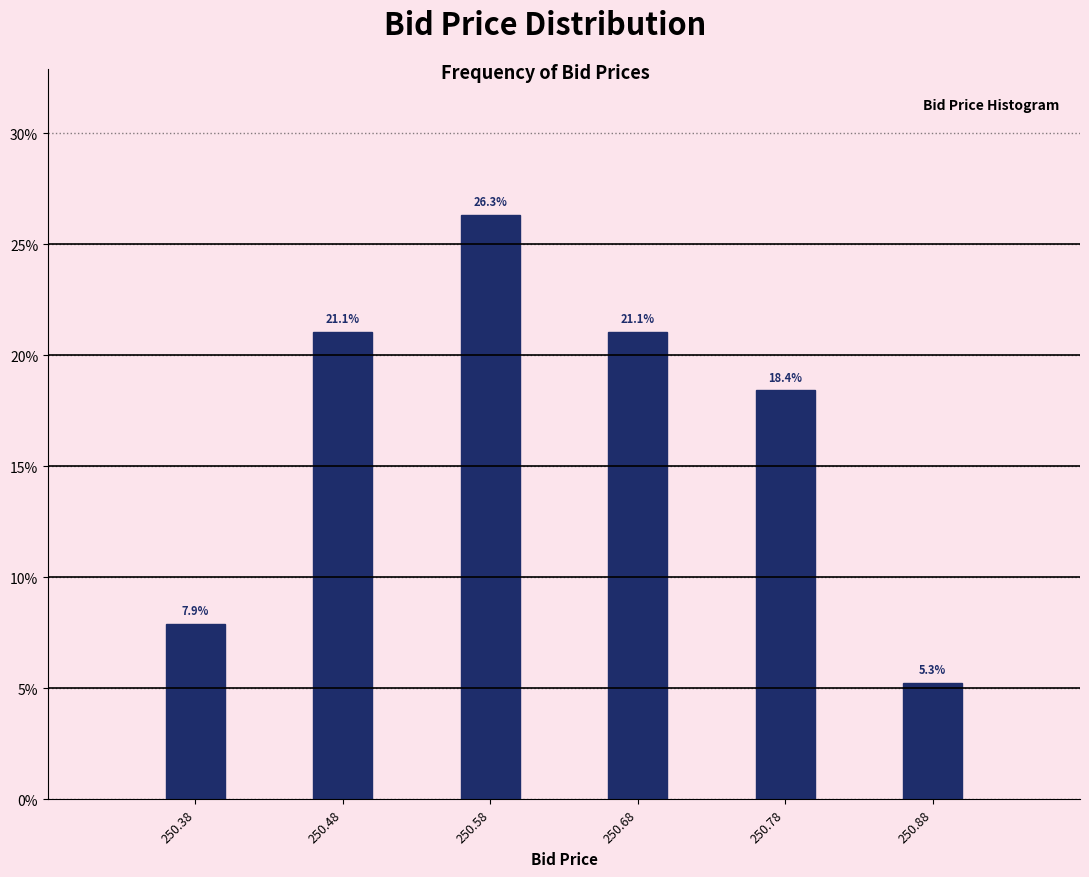

Reading right to left, what are all the values shown in this chart?

250.88=5.3	250.78=18.4	250.68=21.1	250.58=26.3	250.48=21.1	250.38=7.9